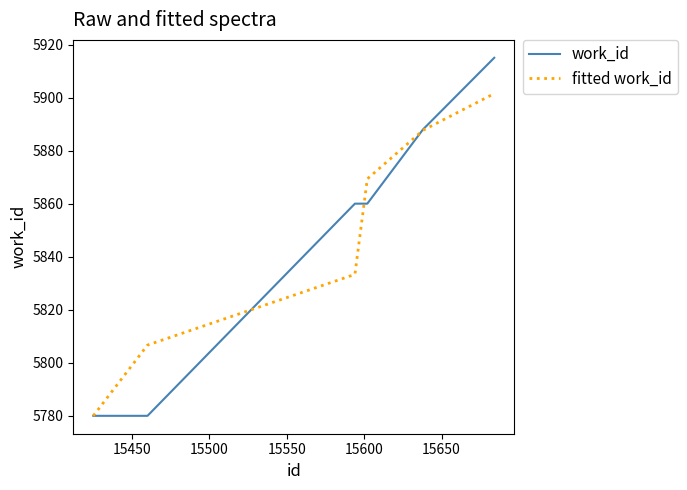

Rank the series by their maximum value, from lowest to highest.

fitted work_id, work_id